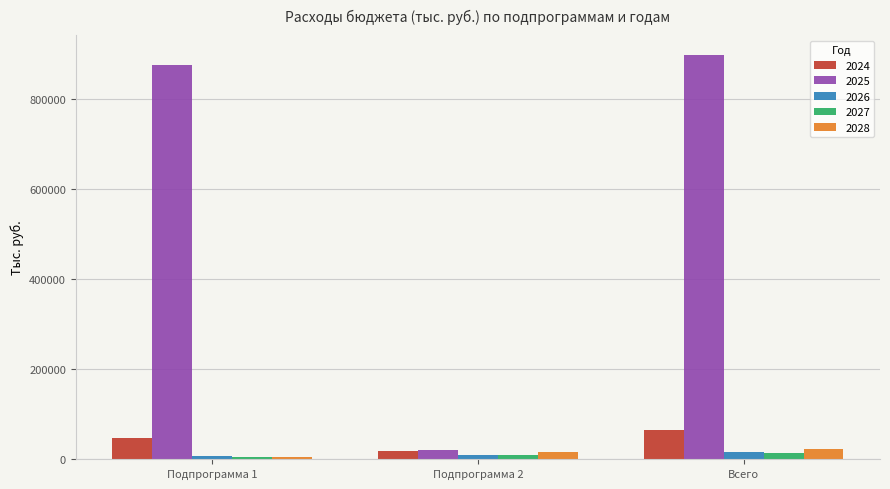

What value does the 2024 series have at Подпрограмма 1?

46702.2